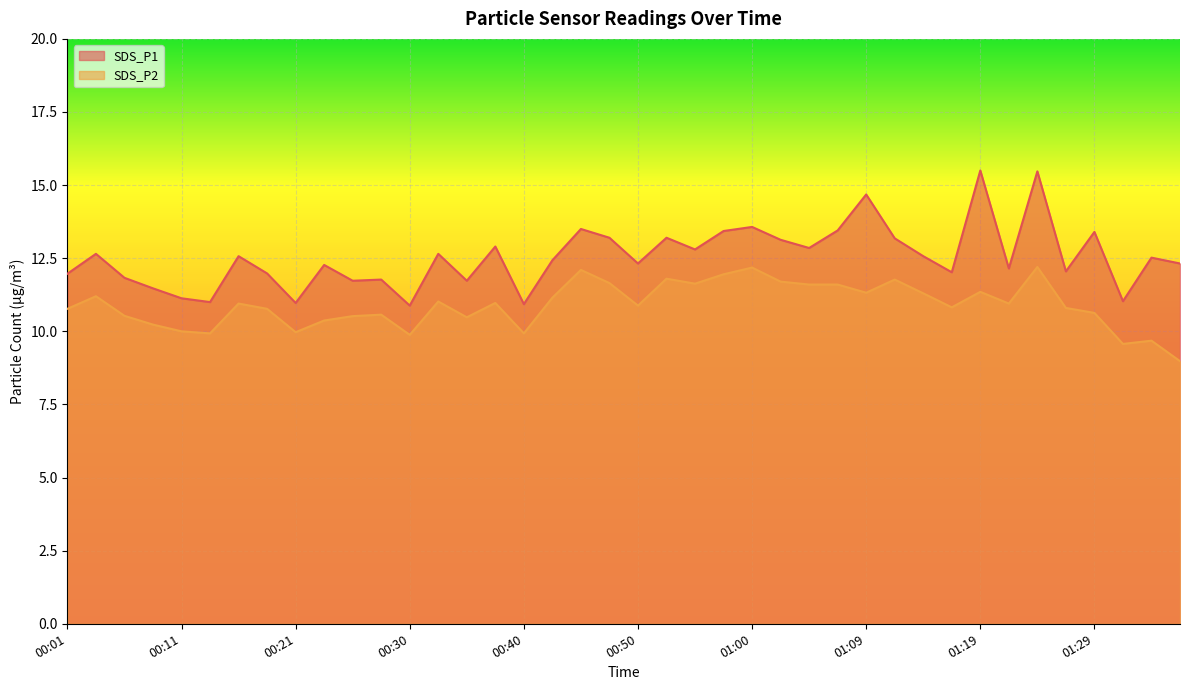

What is the difference between the maximum and second lowest values in the SDS_P2 series?

2.6